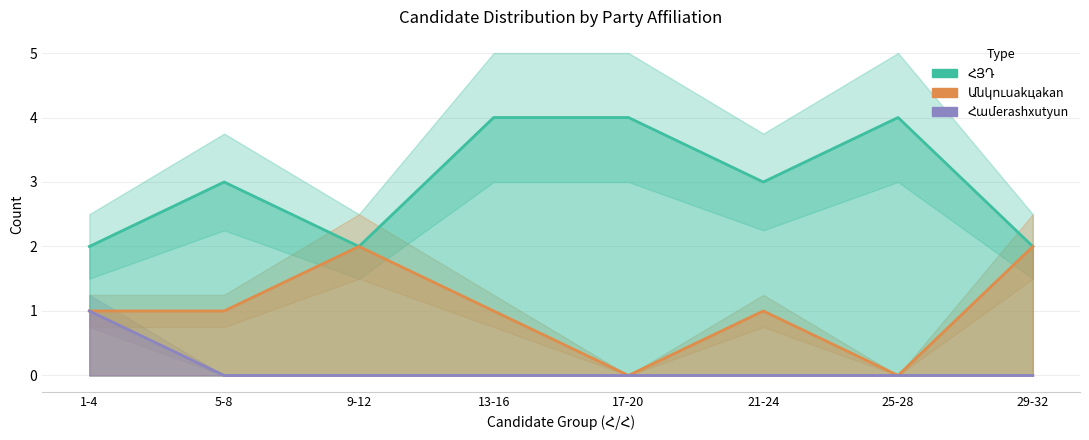

Which series changed the most between 17-20 and 29-32?

ՀՅԴ